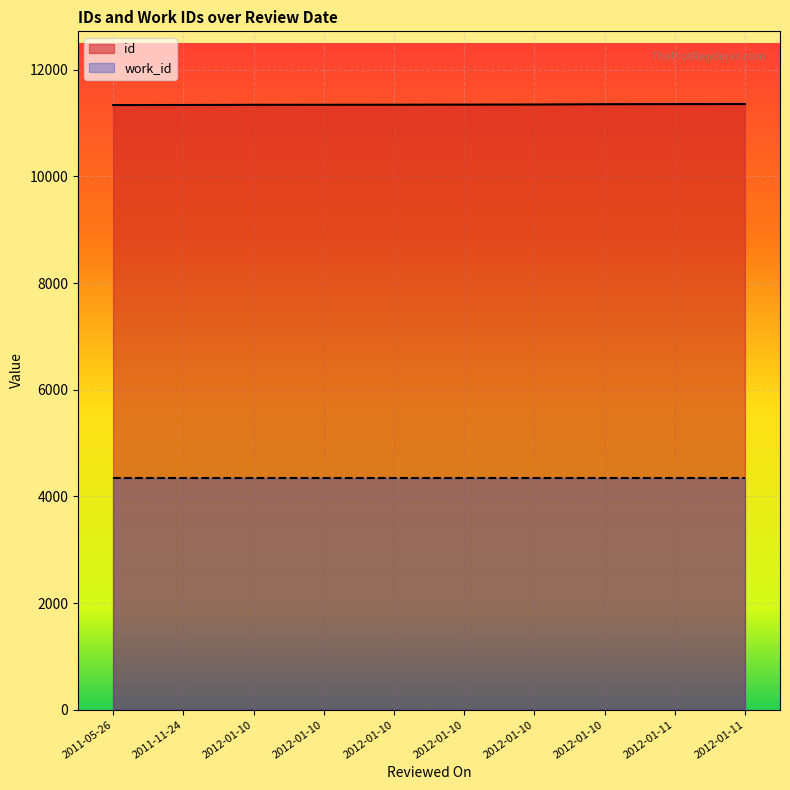

What is the sum of all values?

113487